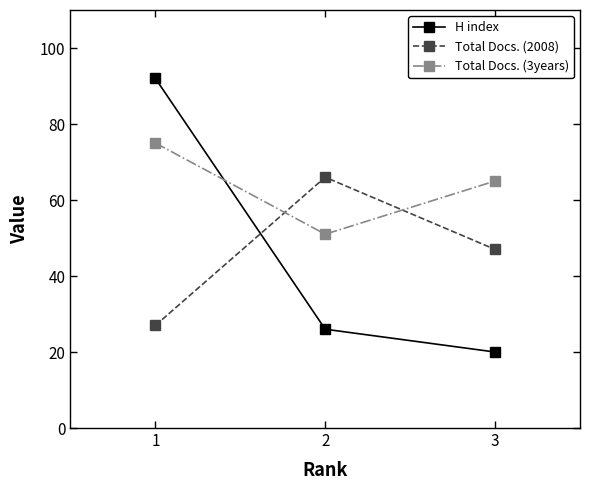

Which series changed the most between 1 and 3?

H index